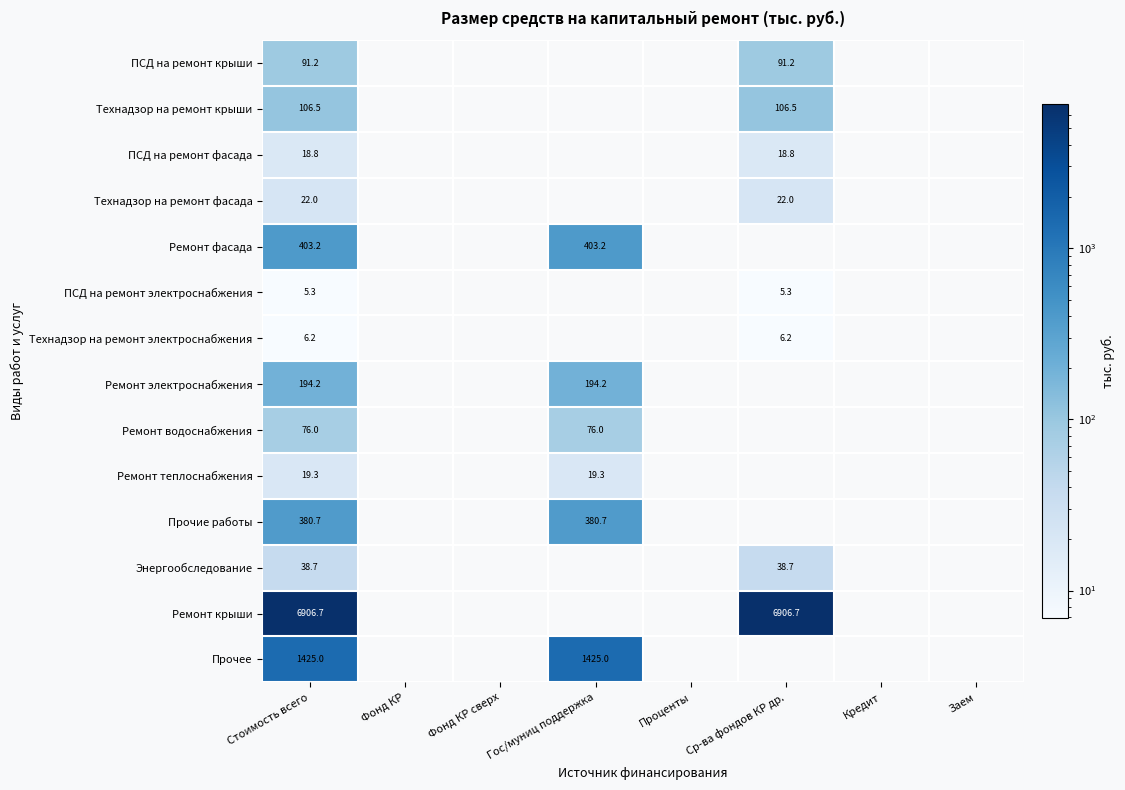

The Технадзор на ремонт фасада series shows 5.3 at Ср-ва фондов КР др.. True or false?

False